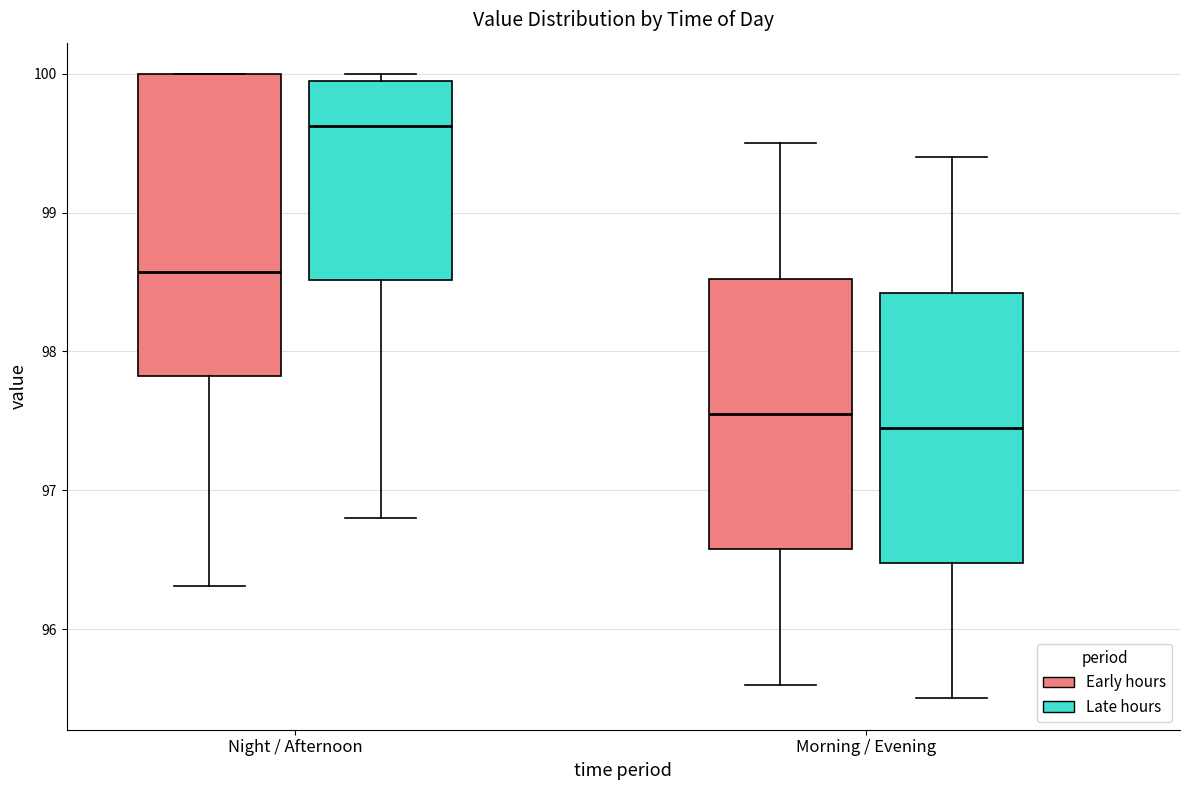

Which box is the tallest, from its lower edge to its upper edge?

Night / Afternoon (Early hours)